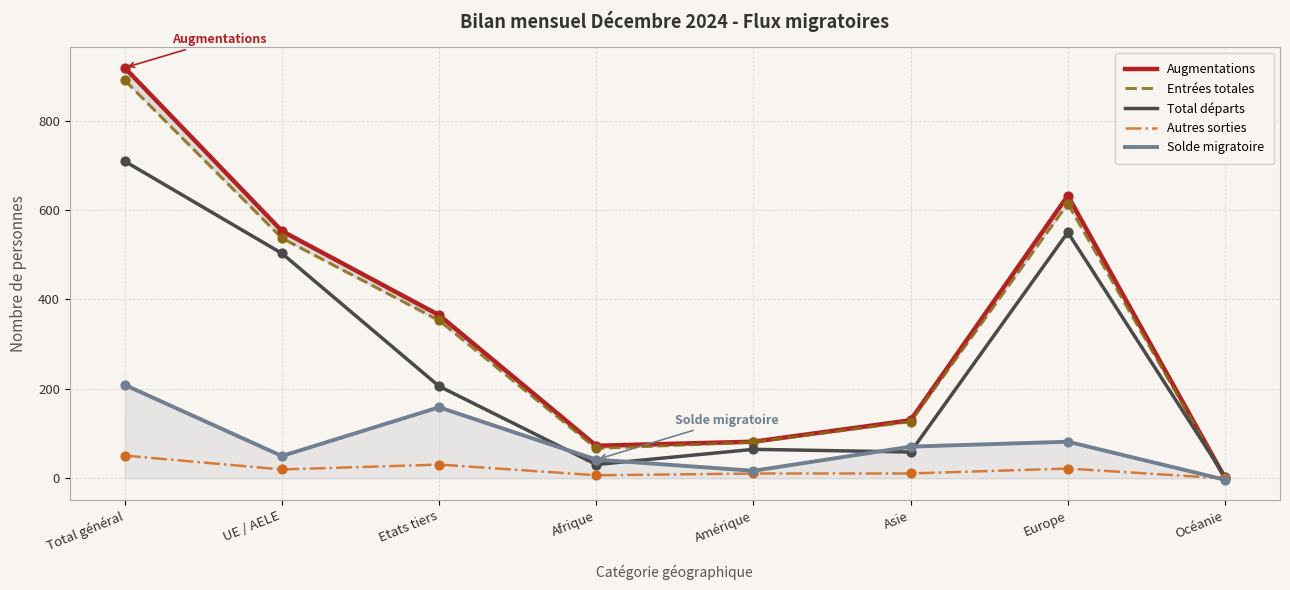

Which series contains the lowest Y value?

Solde migratoire